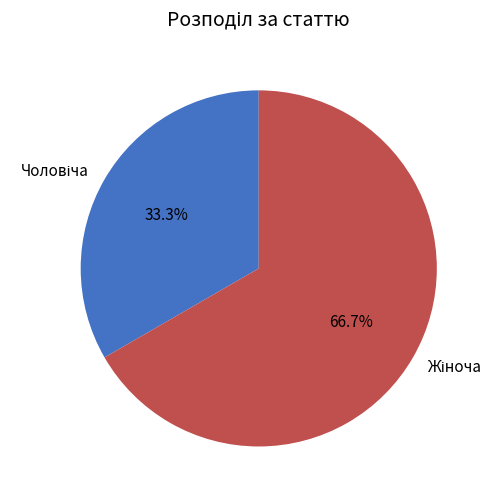

Is the sum of Чоловіча and Жіноча greater than half?

Yes